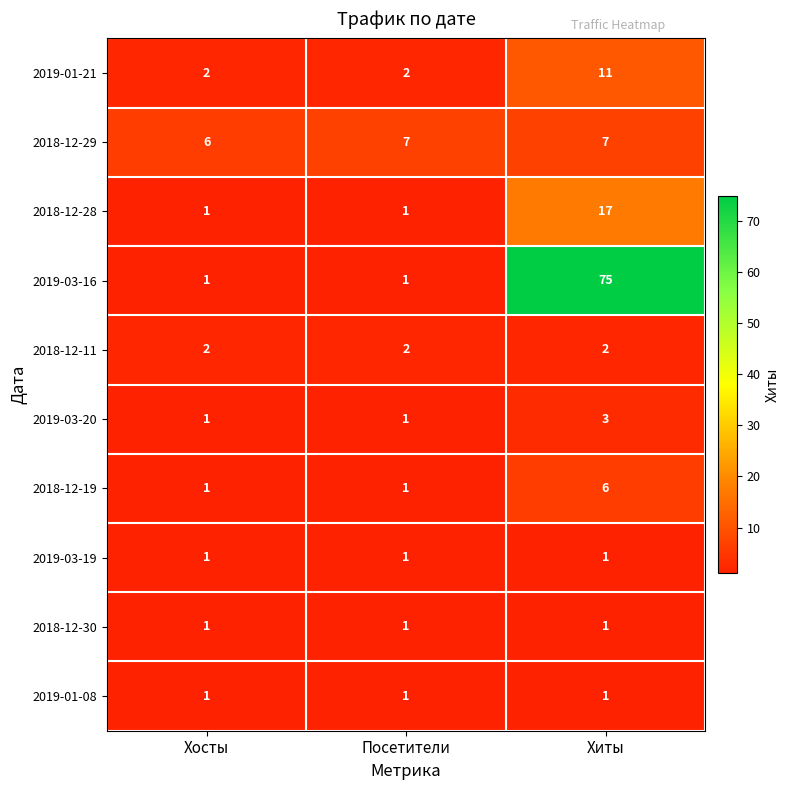

Which label corresponds to the largest value in the chart?

Хиты